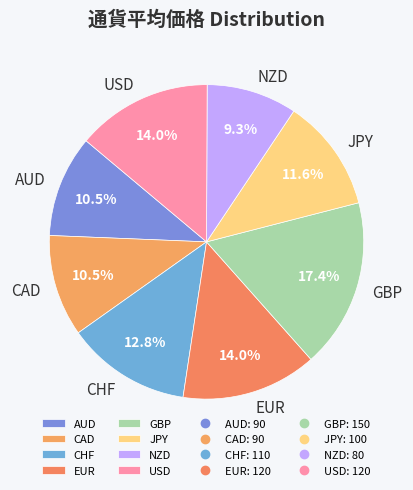

What percentage is NOT represented by CHF?

87.2%